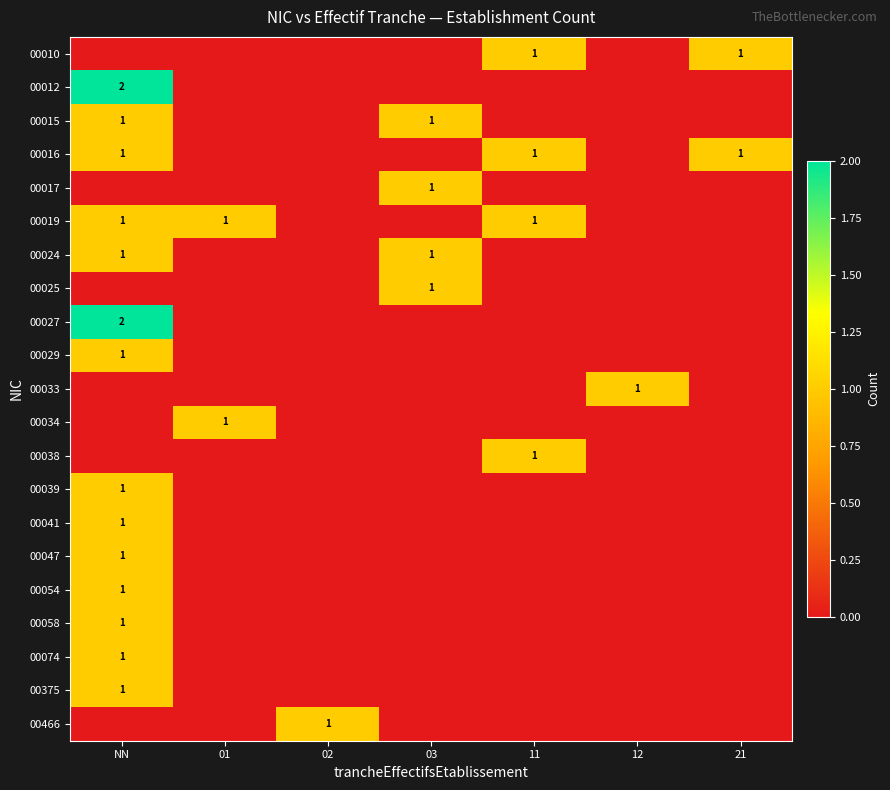

The 00019 series shows 1 at 11. True or false?

True